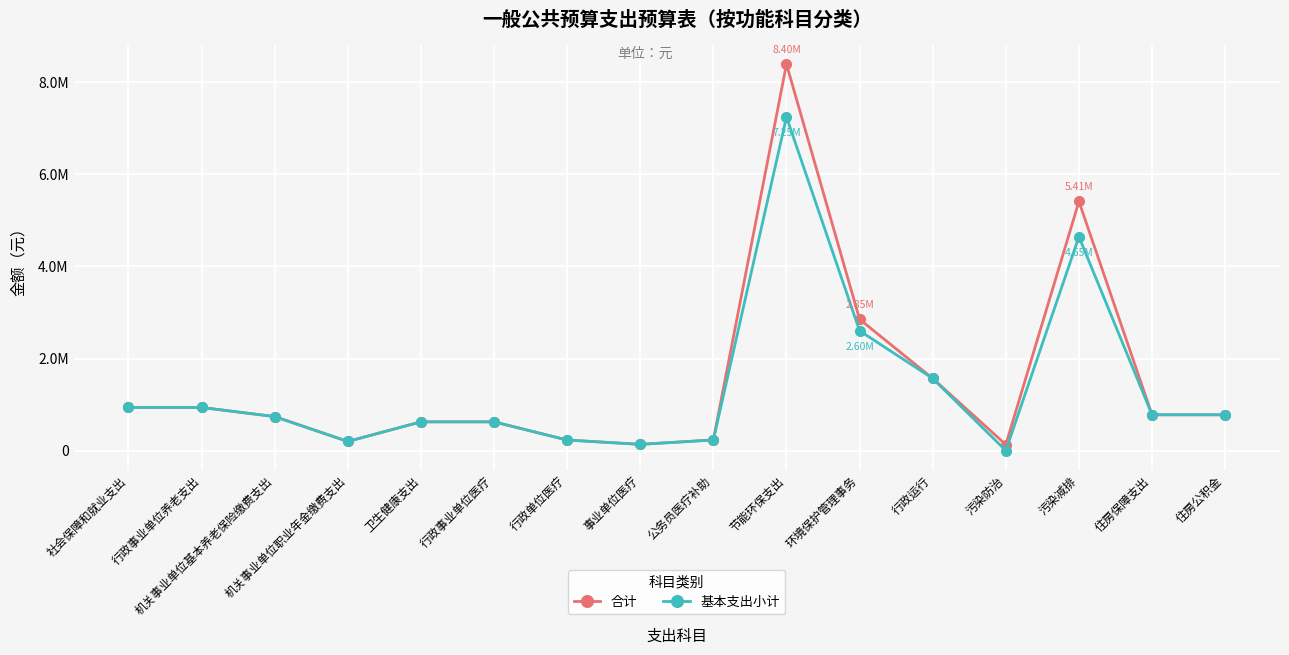

At which category is the sum across all series the highest?

节能环保支出